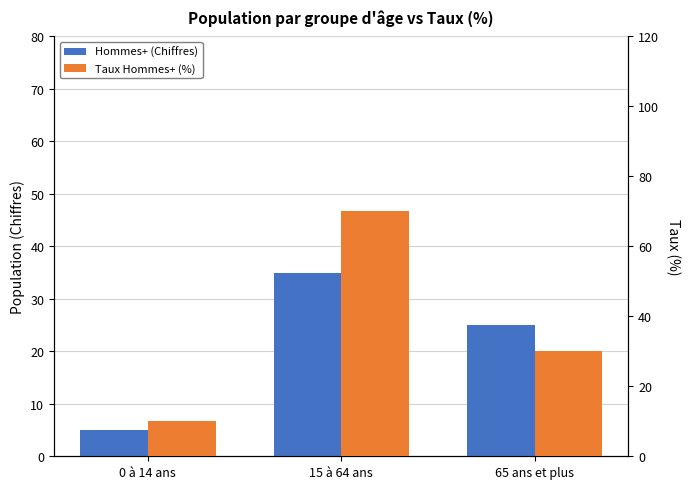

What position from the right is 0 à 14 ans?

3